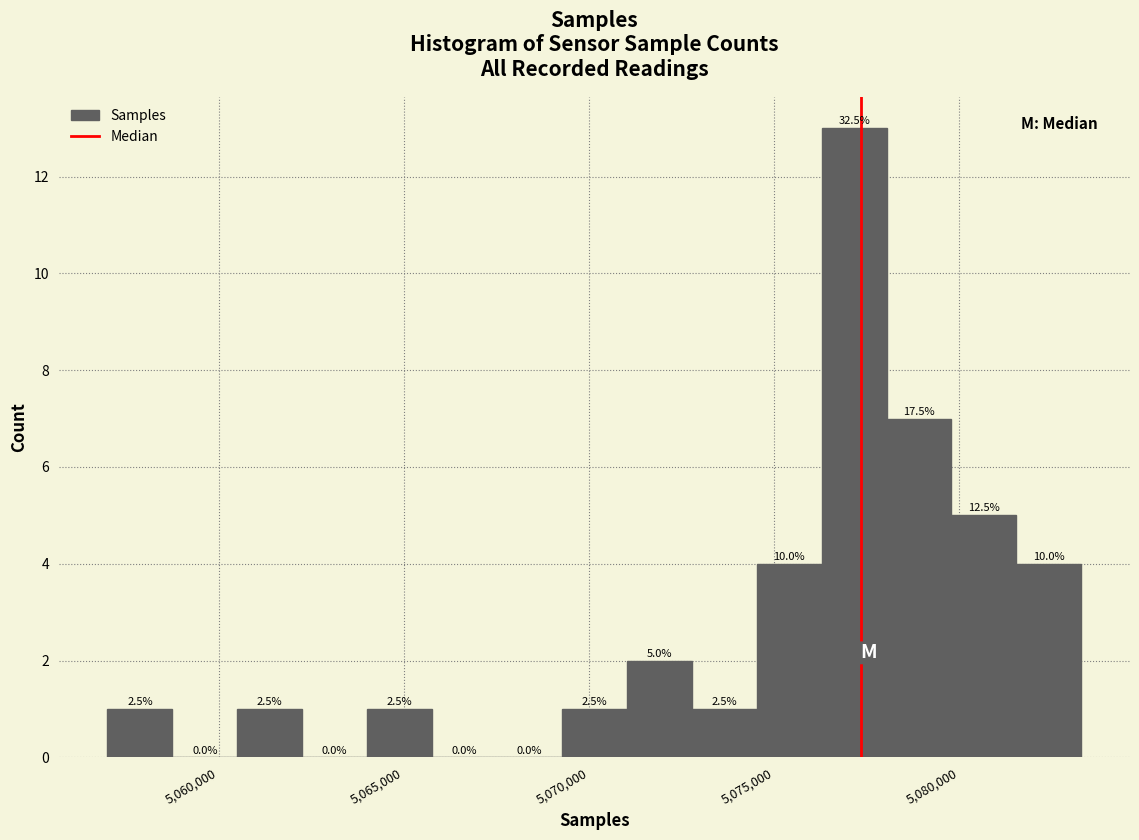

Read against the x-axis, roughly where is the centre of the tallest bar?

5077000